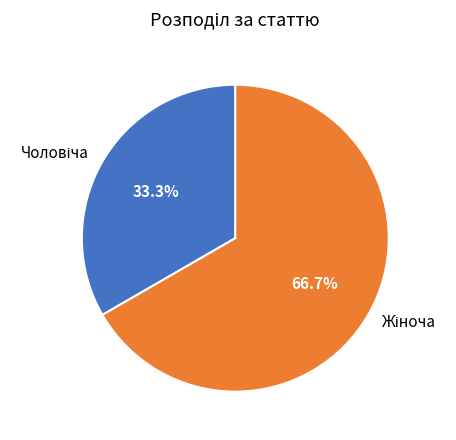

Does any single category account for the majority?

Yes